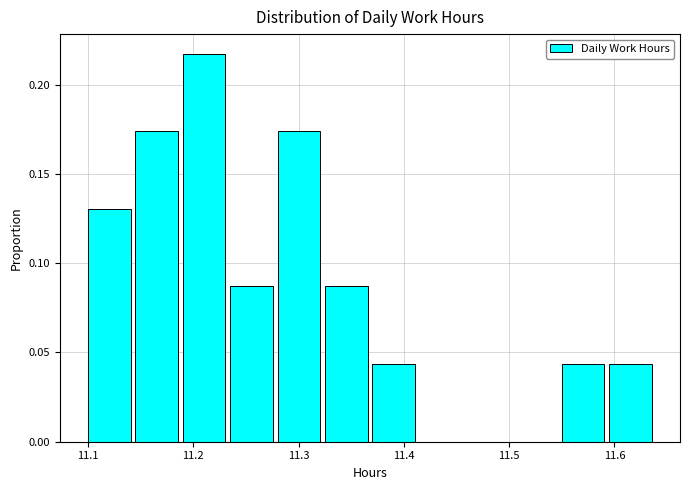

How tall is the bar that spans 11.550 to 11.595 on the x-axis? Neither the bar edges nor the heights are printed on the chart, so give them approximately, as read against the axes.

0.045